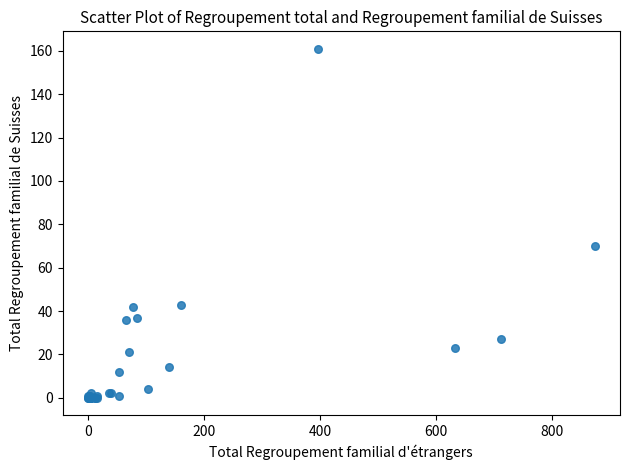

What Y value in the scatter plot is closest to 80?

70